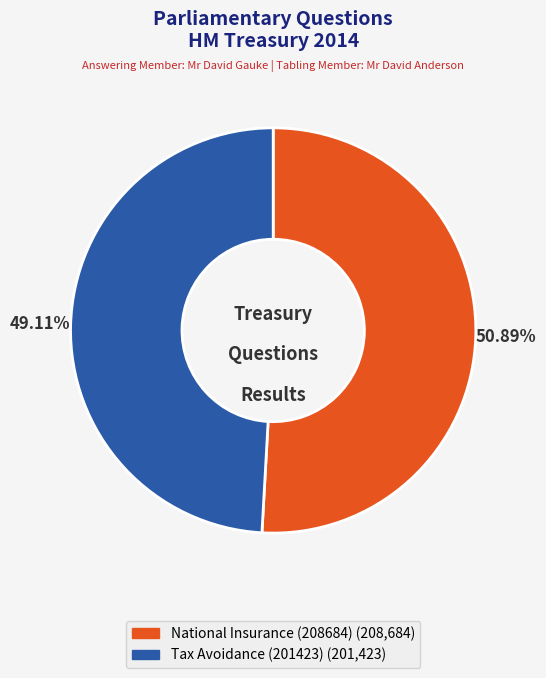

True or false: National Insurance (208684) accounts for 43% of the total.

False